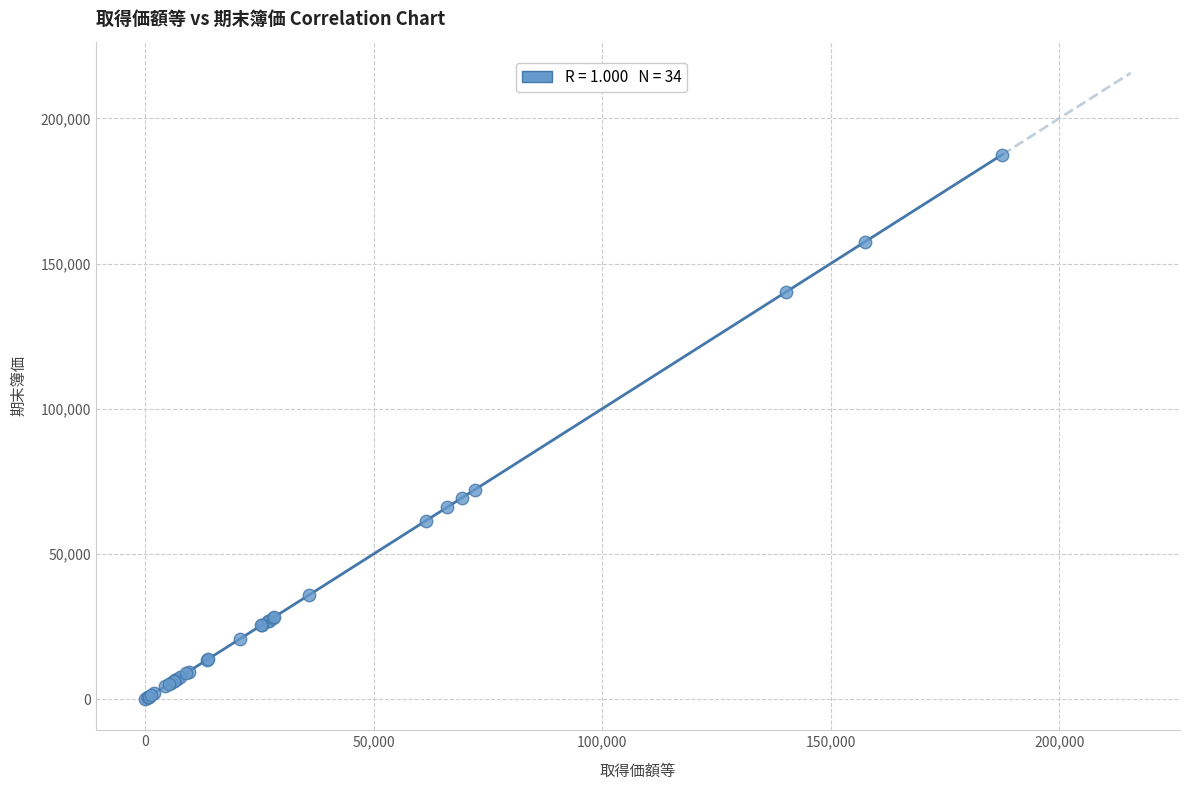

What Y value in the scatter plot is closest to 93799?

72149